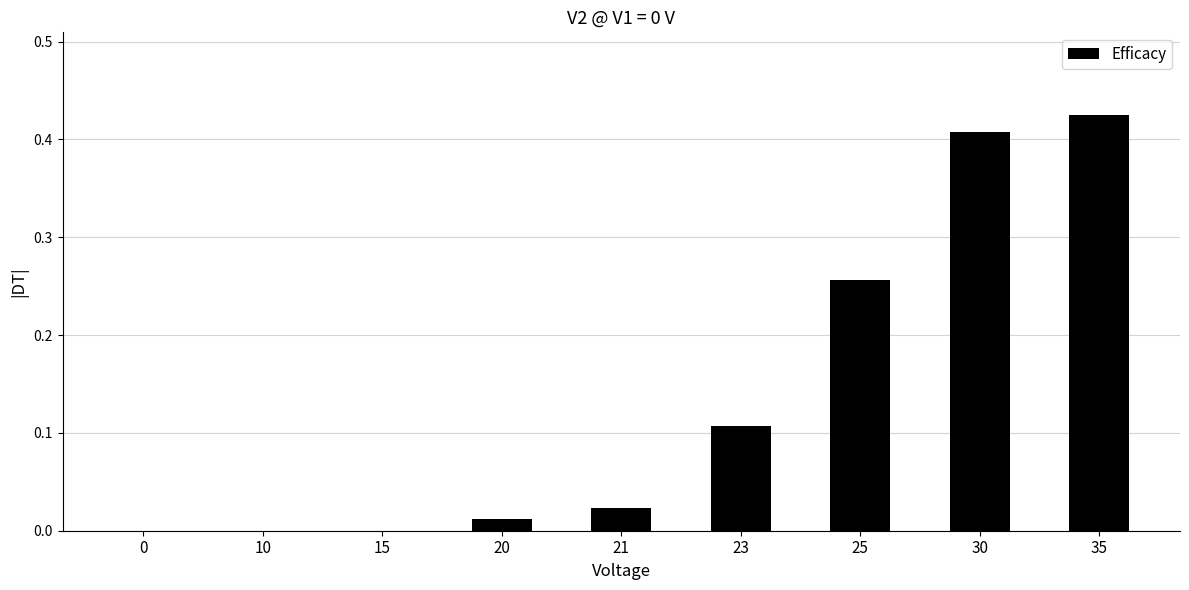

At which category does the chart reach its peak across all series?

35